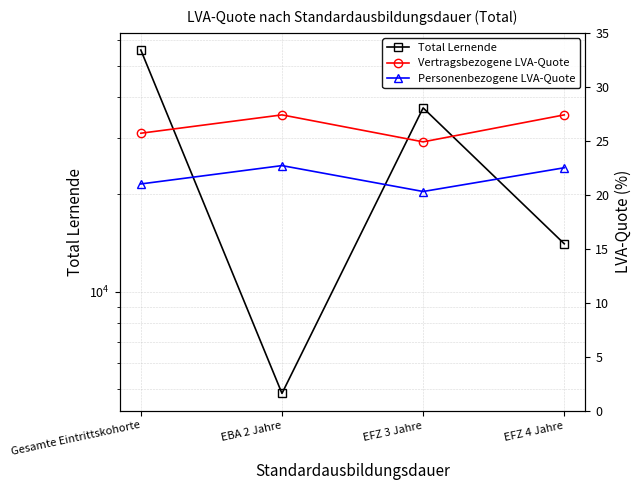

What is the maximum value for Total Lernende?

55985.0